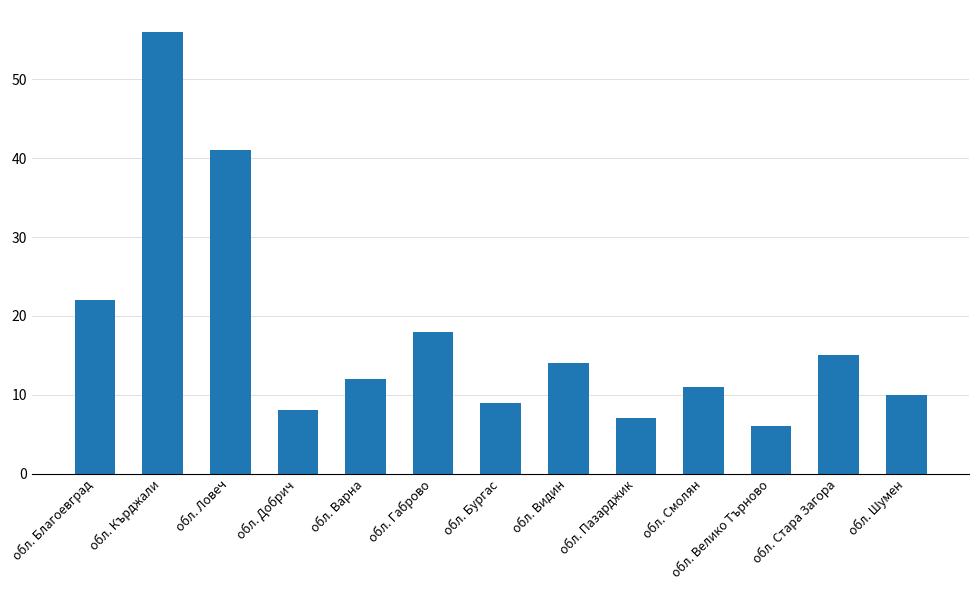

What is the minimum value shown in the chart?

6